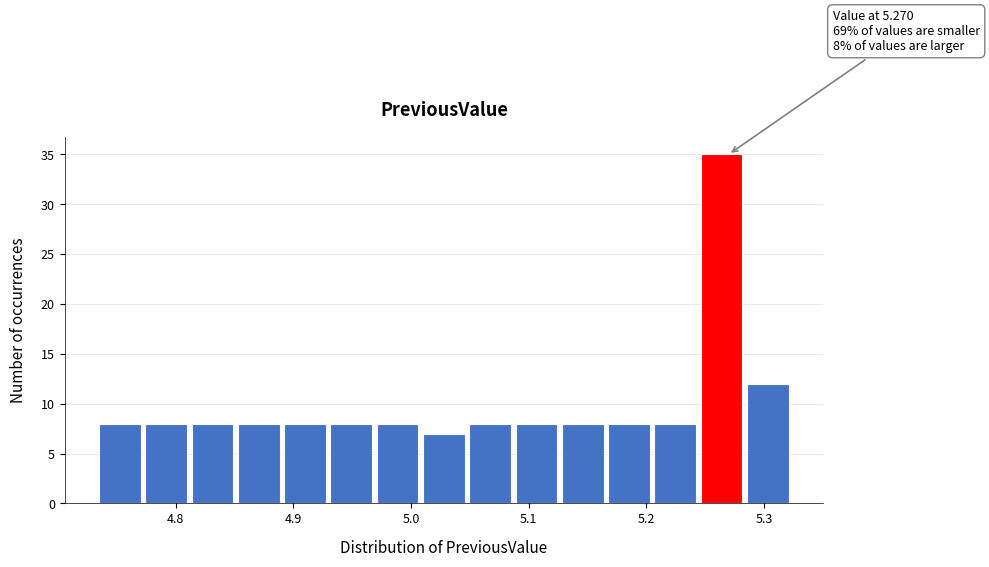

Around what value on the x-axis is the tallest bar? Give the approximate position of its centre, as read against the axis.

5.26